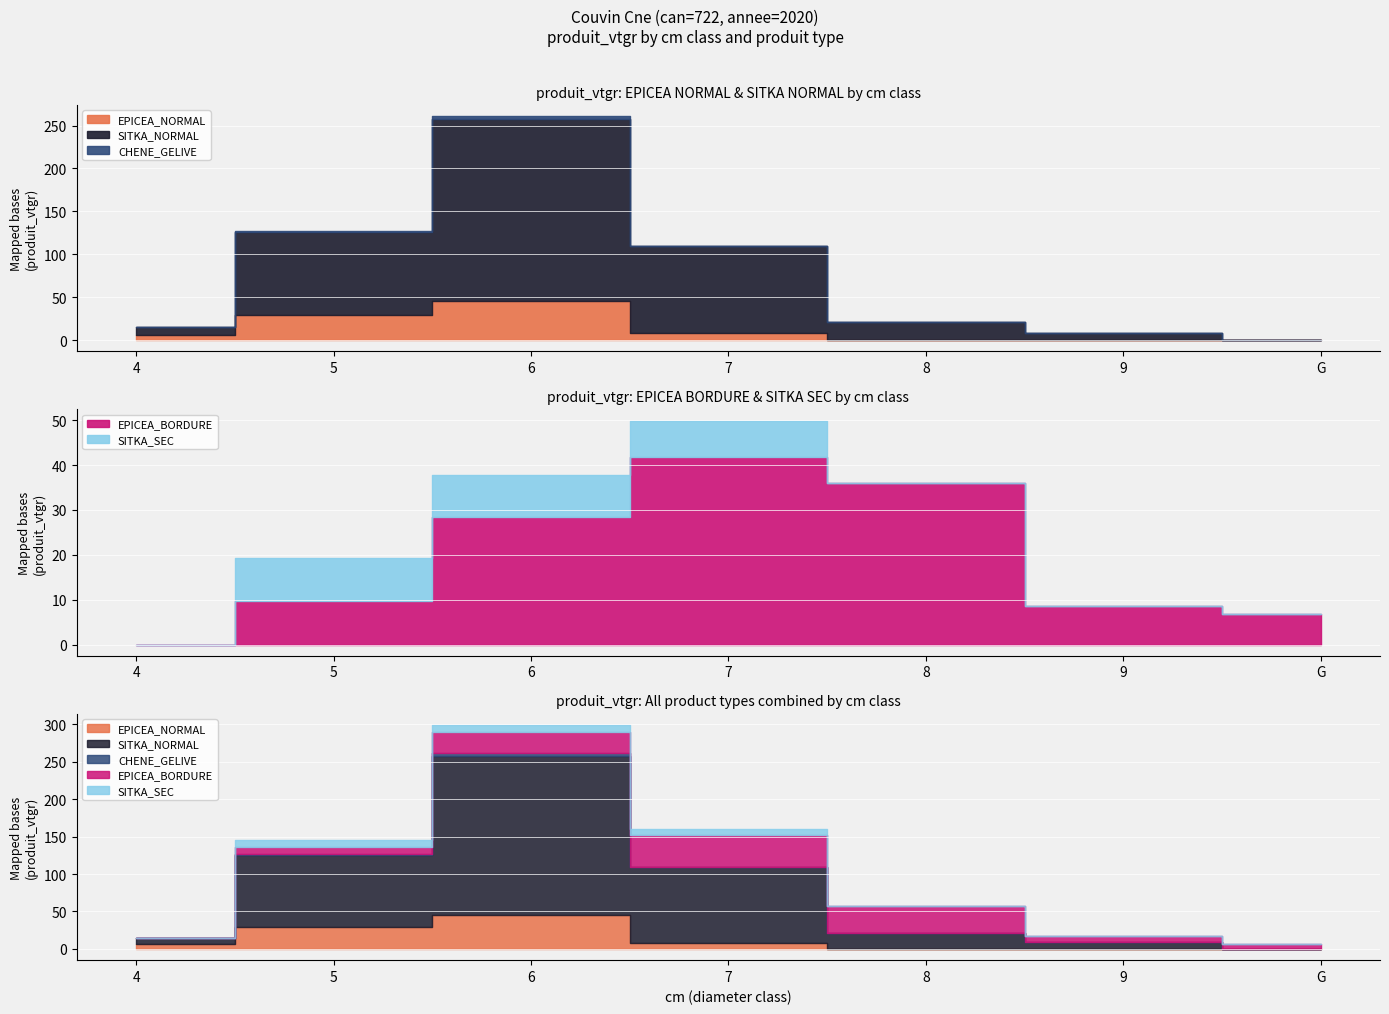

True or false: EPICEA_BORDURE and CHENE_GELIVE cross at least once.

False